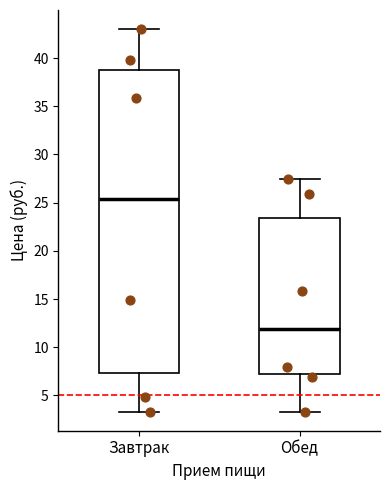

Which box's median line is the highest?

Завтрак